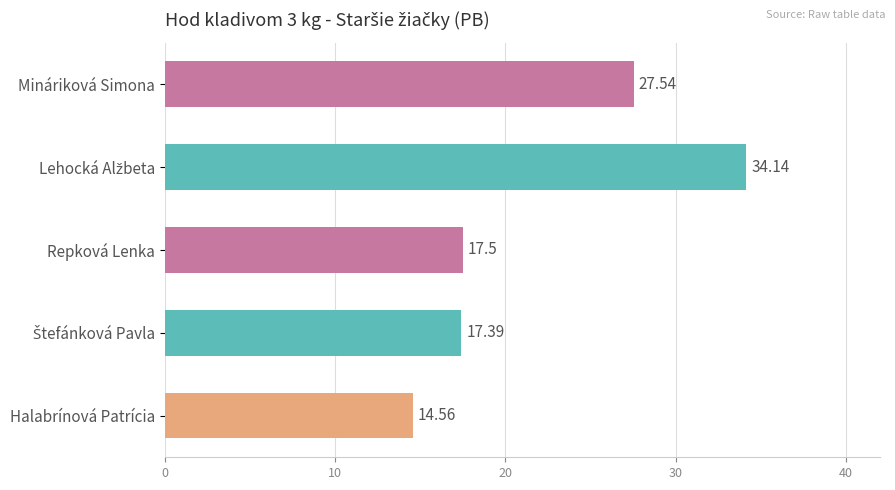

Which category has the lowest value across all series?

Halabrínová Patrícia